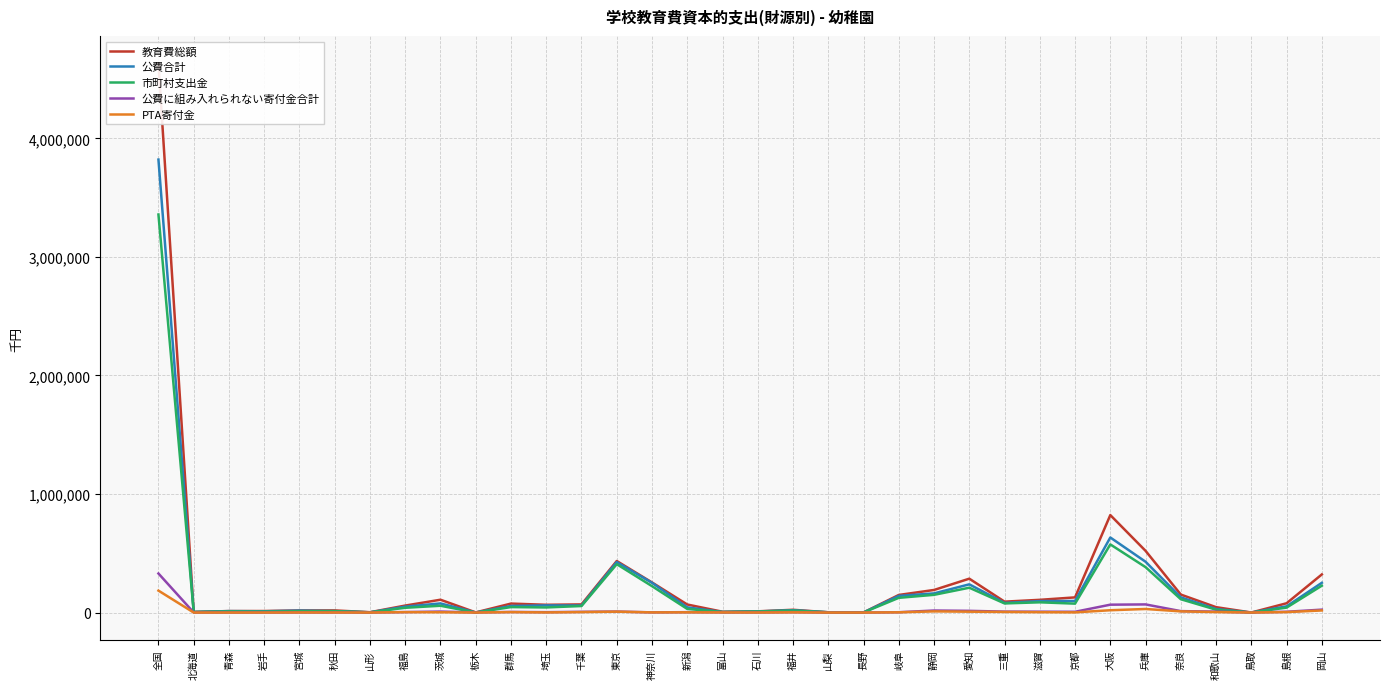

At how many categories does at least one series exceed 4244438?

1